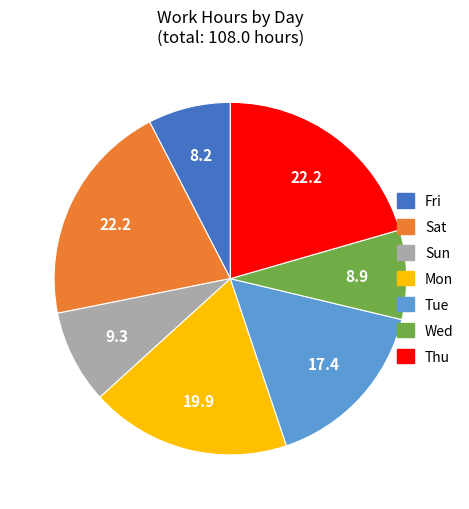

The Fri slice represents 1% of the pie. True or false?

False